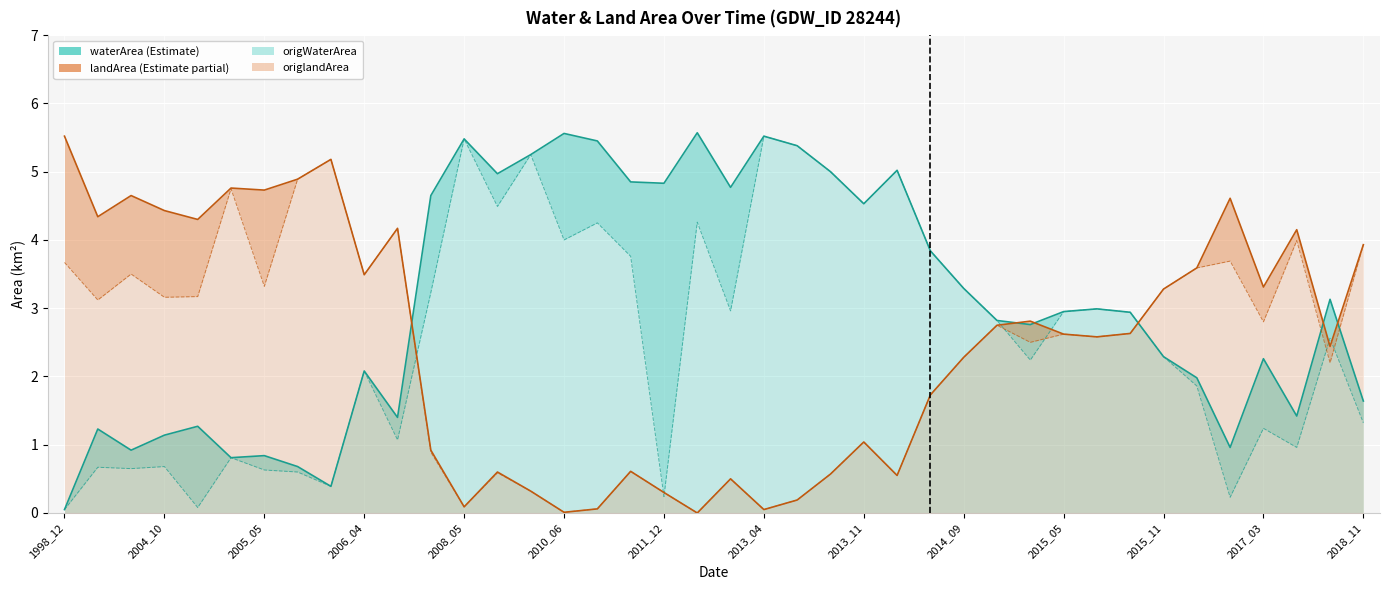

Which has a higher value, 36 or 23?

23